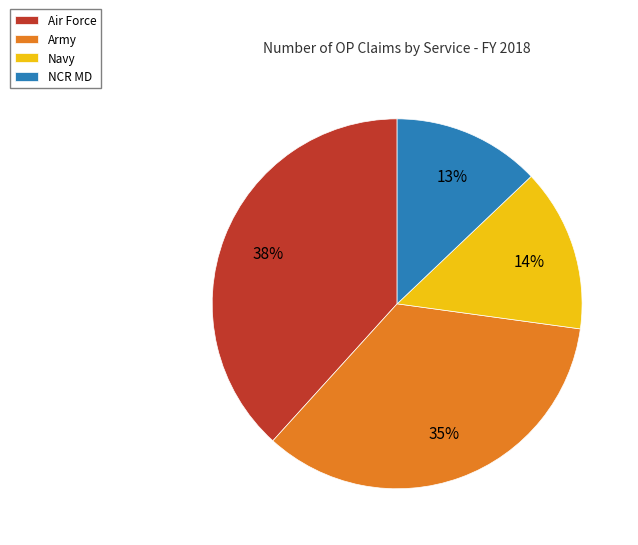

Is there any slice that represents more than half of the pie?

No